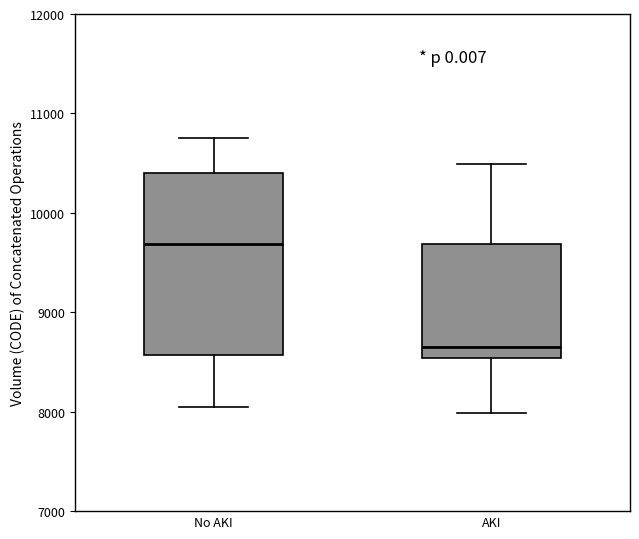

Comparing the boxes themselves (not the whiskers), which one is the tallest?

No AKI